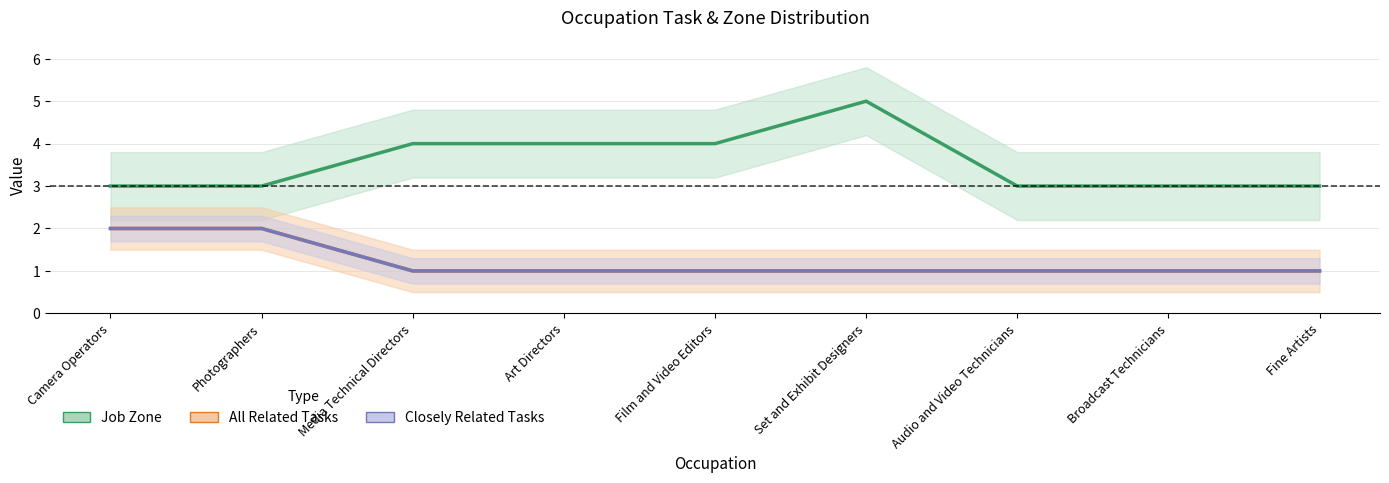

Does the chart display data point markers on the line(s)?

No